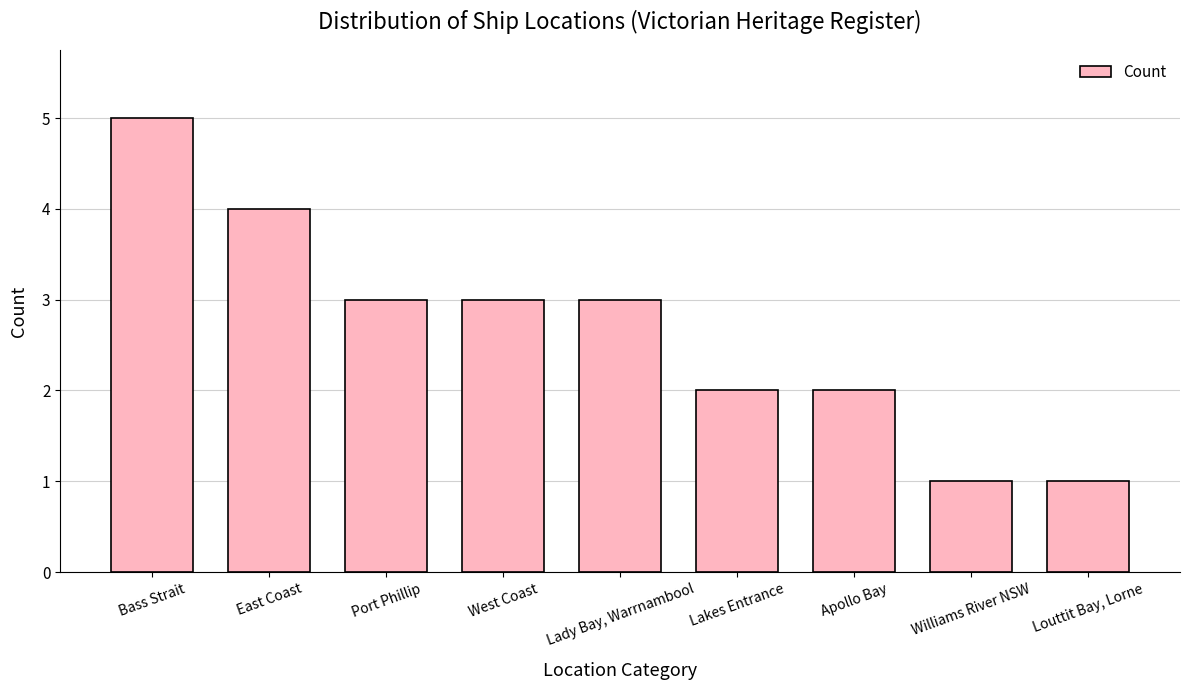

What is the ratio of the value at Lady Bay, Warrnambool to the value at Lakes Entrance?

1.5